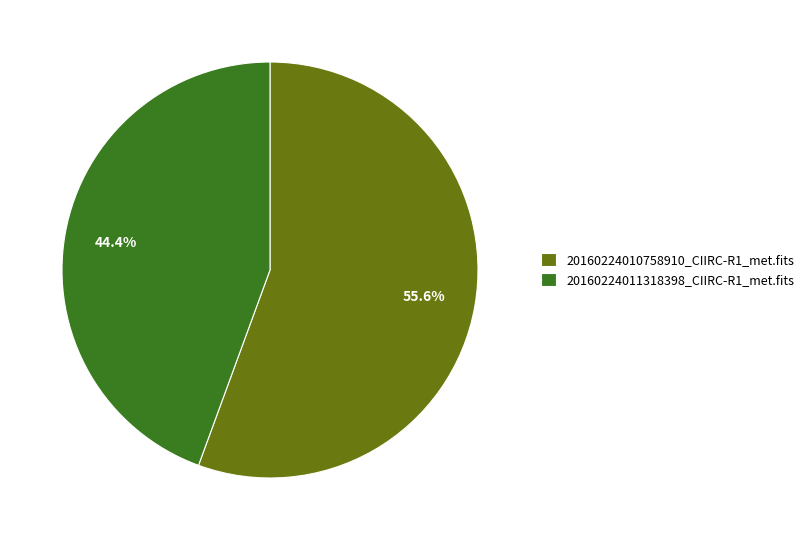

Which category has the biggest portion of the pie?

20160224010758910_CIIRC-R1_met.fits